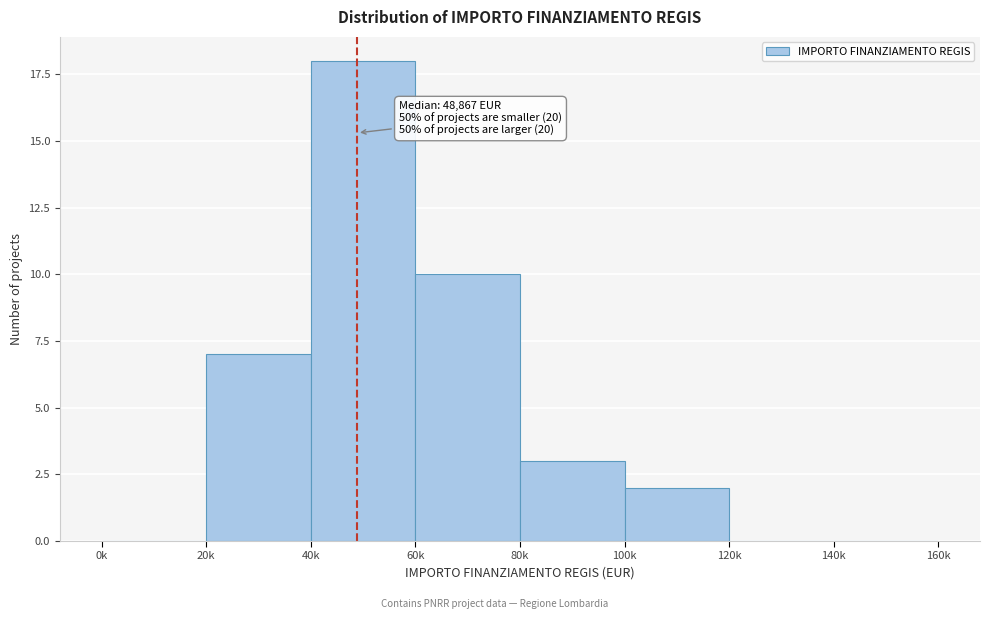

Reading left to right, what are all the values shown in this chart?

0k=0	20k=7	40k=18	60k=10	80k=3	100k=2	120k=0	140k=0